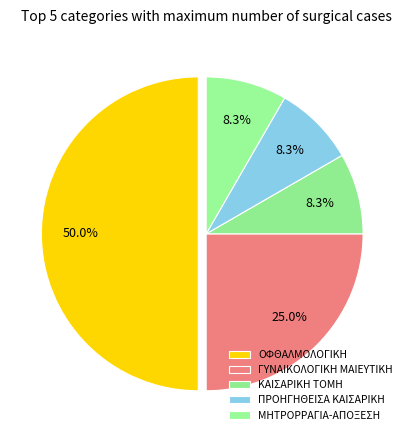

Count the number of slices in the pie.

5